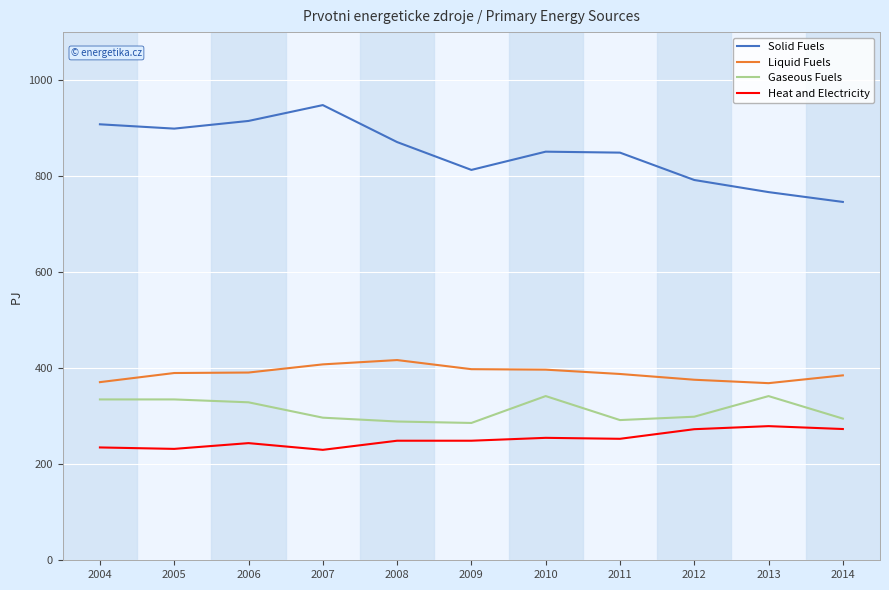

Which series has the largest total across all categories?

Solid Fuels